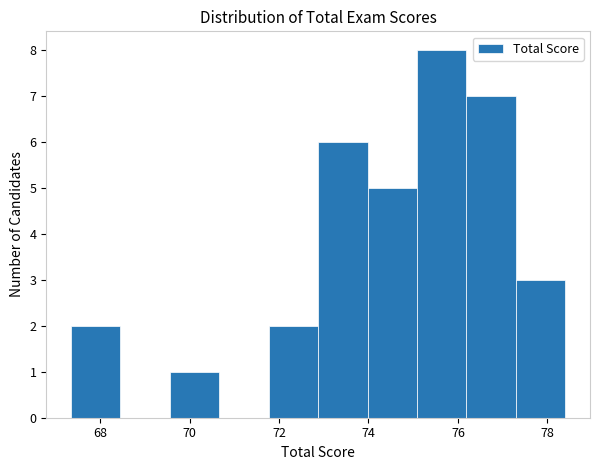

Which range on the x-axis has the tallest bar?

75.0 to 76.2